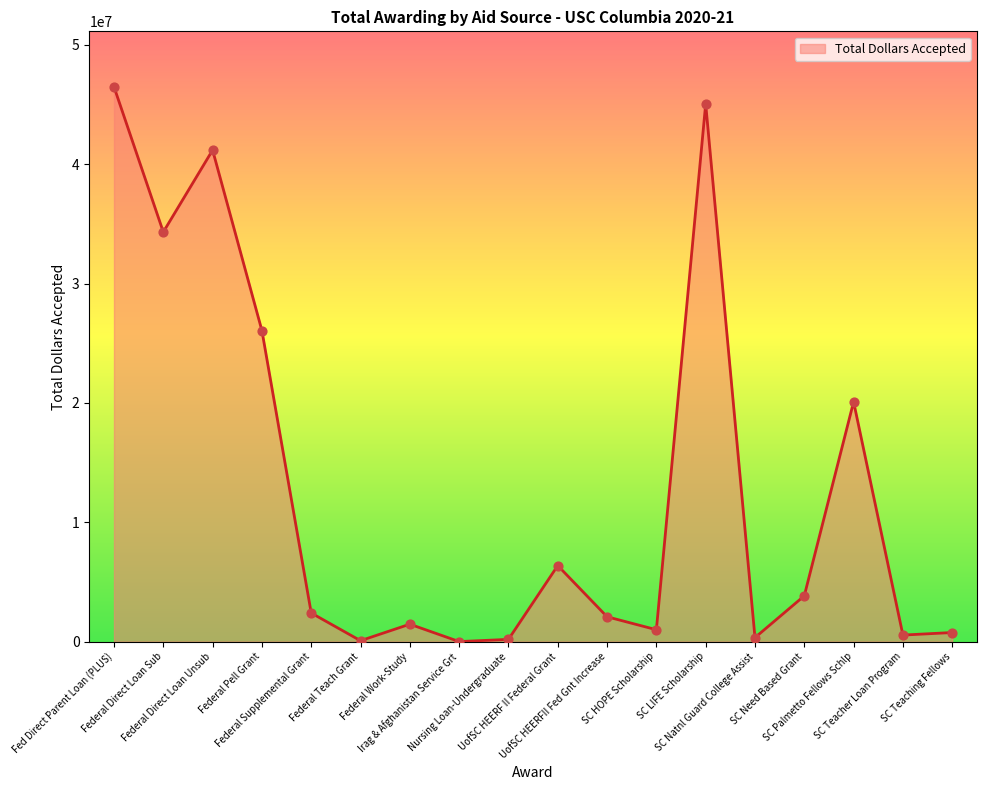

What is the ratio of the value at Federal Supplemental Grant to the value at UofSC HEERFII Fed Gnt Increase?

1.2